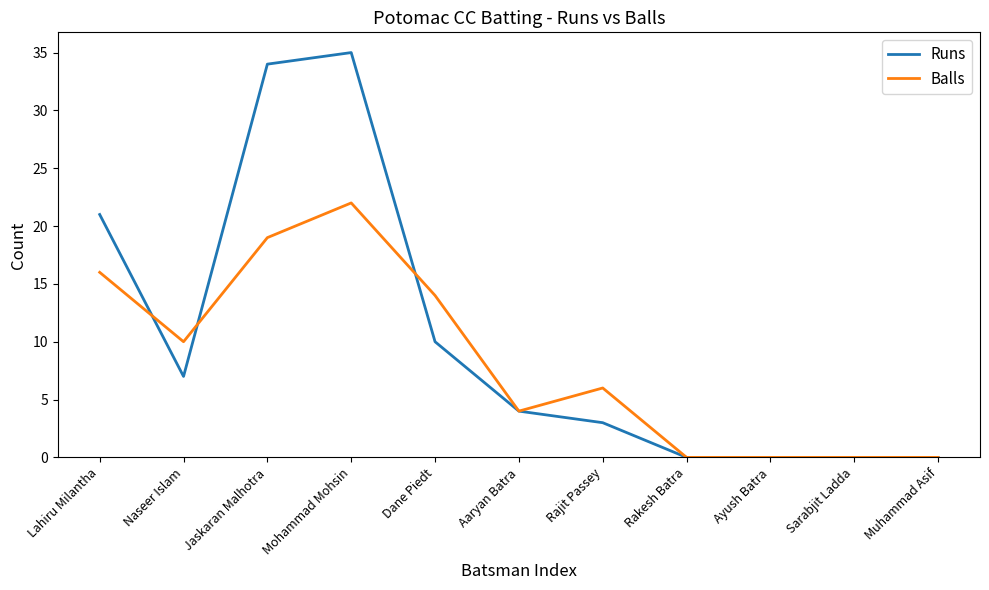

What position from the right is Lahiru Milantha?

11